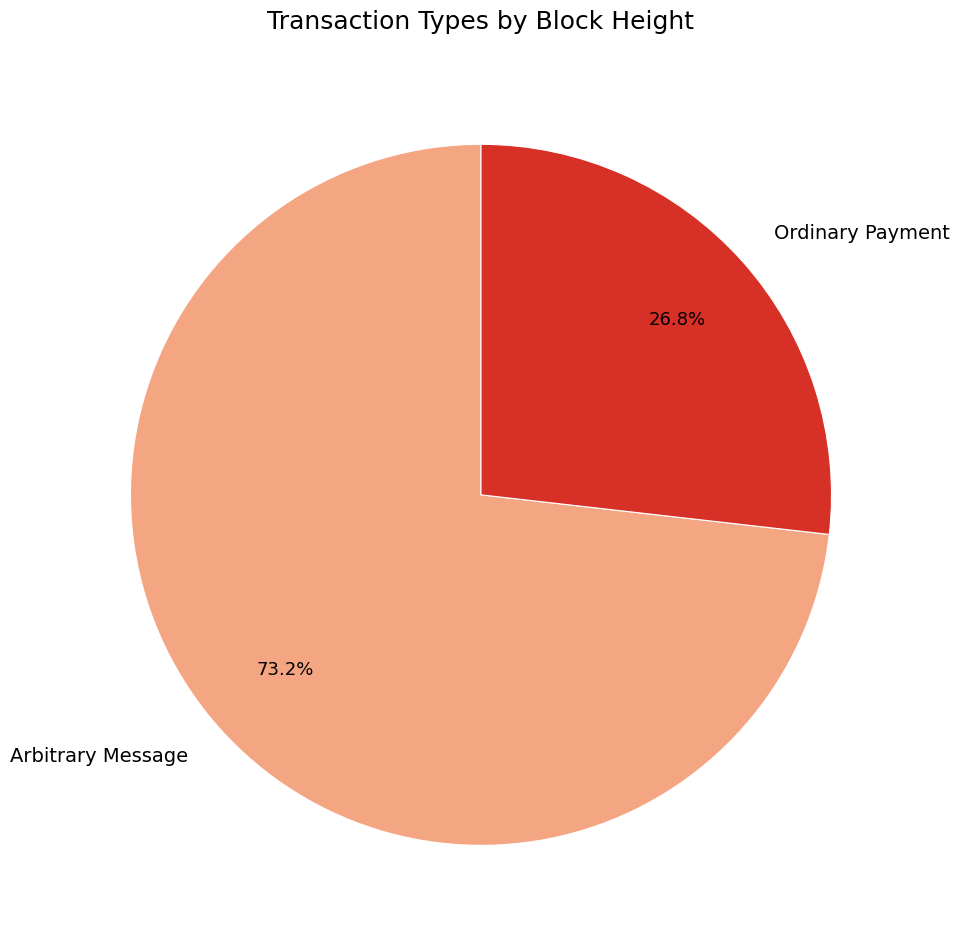

What percentage is the Ordinary Payment slice, to the nearest percent?

27%